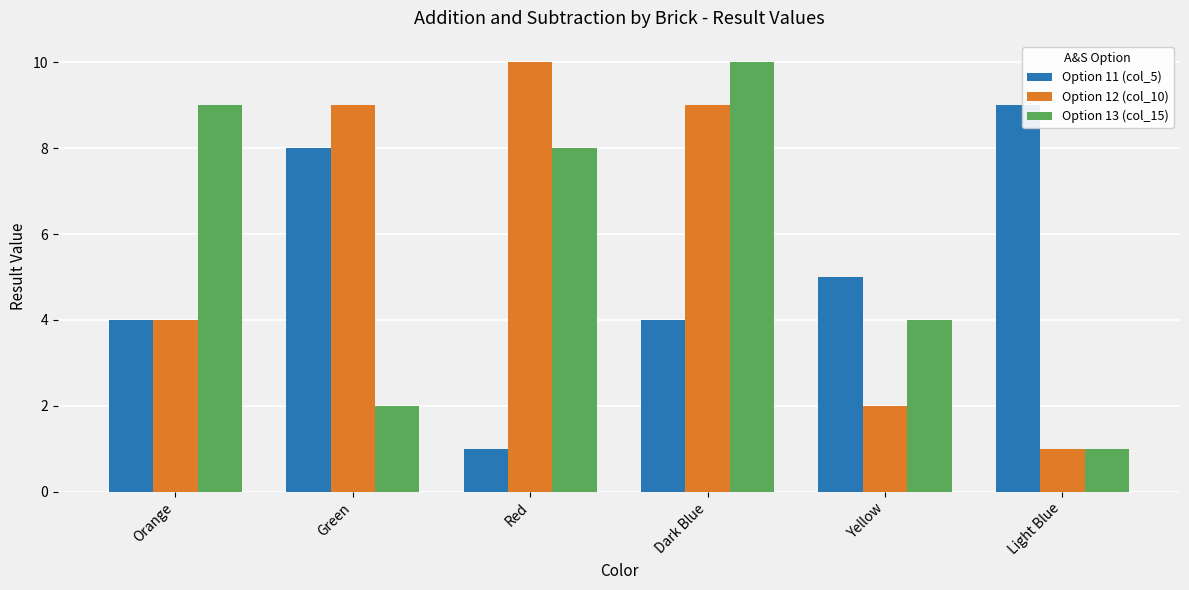

How many data points does each series have?

6